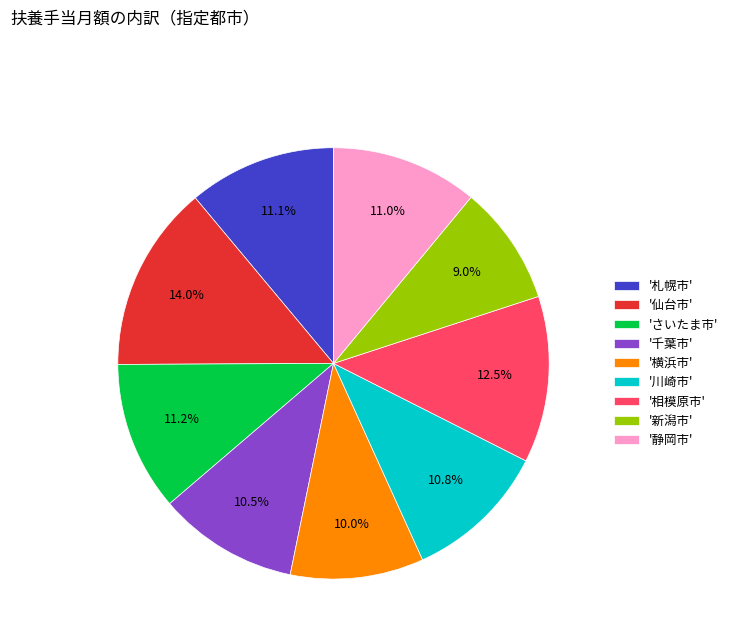

Between '札幌市' and '千葉市', which is larger?

'札幌市'